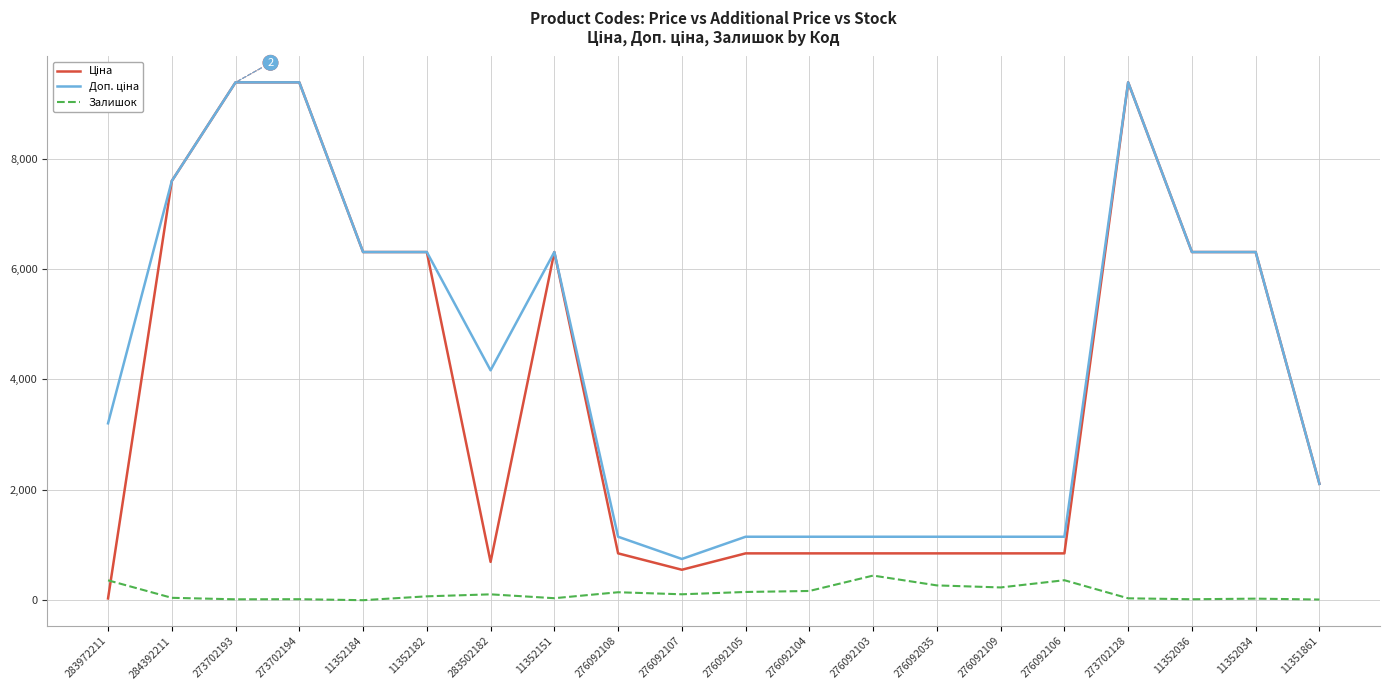

What is the greatest value displayed?

9384.0